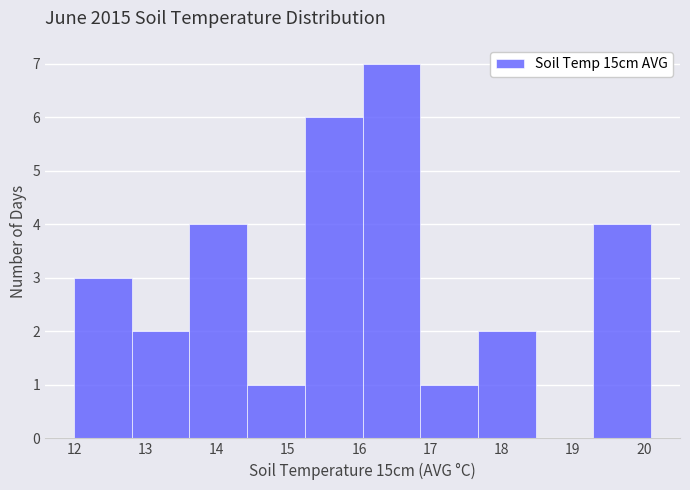

Reading left to right, list every bar in this chart as the range it spans on the x-axis followed by its height. Neither the bar edges nor the heights are printed on the chart, so give them approximately, as read against the axes.

12.00 to 12.81: 3
12.81 to 13.62: 2
13.62 to 14.43: 4
14.43 to 15.24: 1
15.24 to 16.05: 6
16.05 to 16.86: 7
16.86 to 17.67: 1
17.67 to 18.48: 2
18.48 to 19.29: 0
19.29 to 20.10: 4